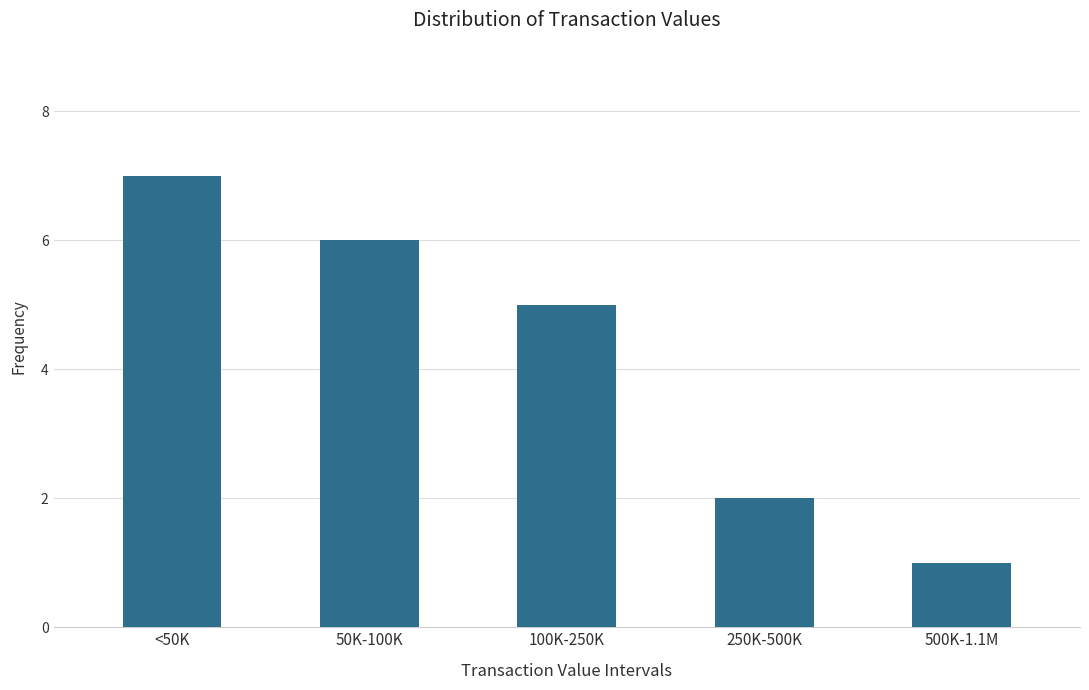

Reading left to right, what are all the values shown in this chart?

7	6	5	2	1